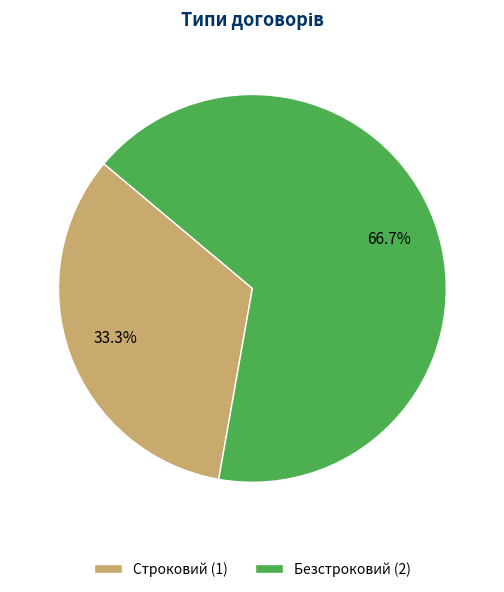

How many segments does this pie chart have?

2